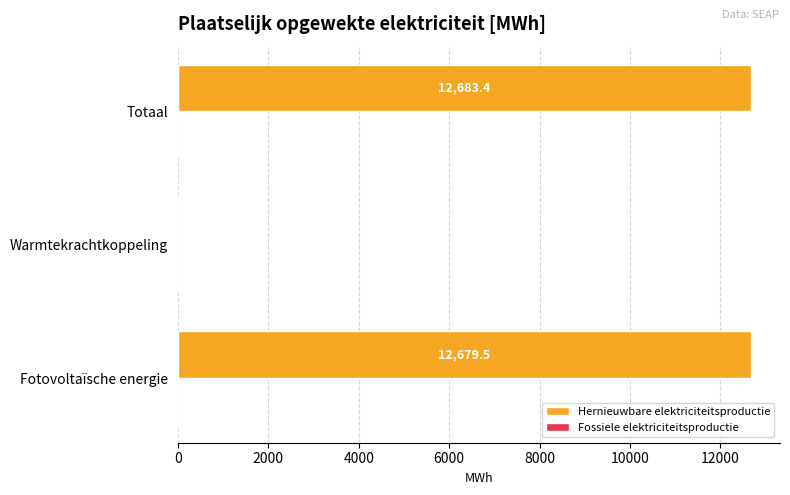

Reading bottom to top, transcribe all the data shown in this chart.

Fotovoltaïsche energie=12679.5	Warmtekrachtkoppeling=4.0	Totaal=12683.4